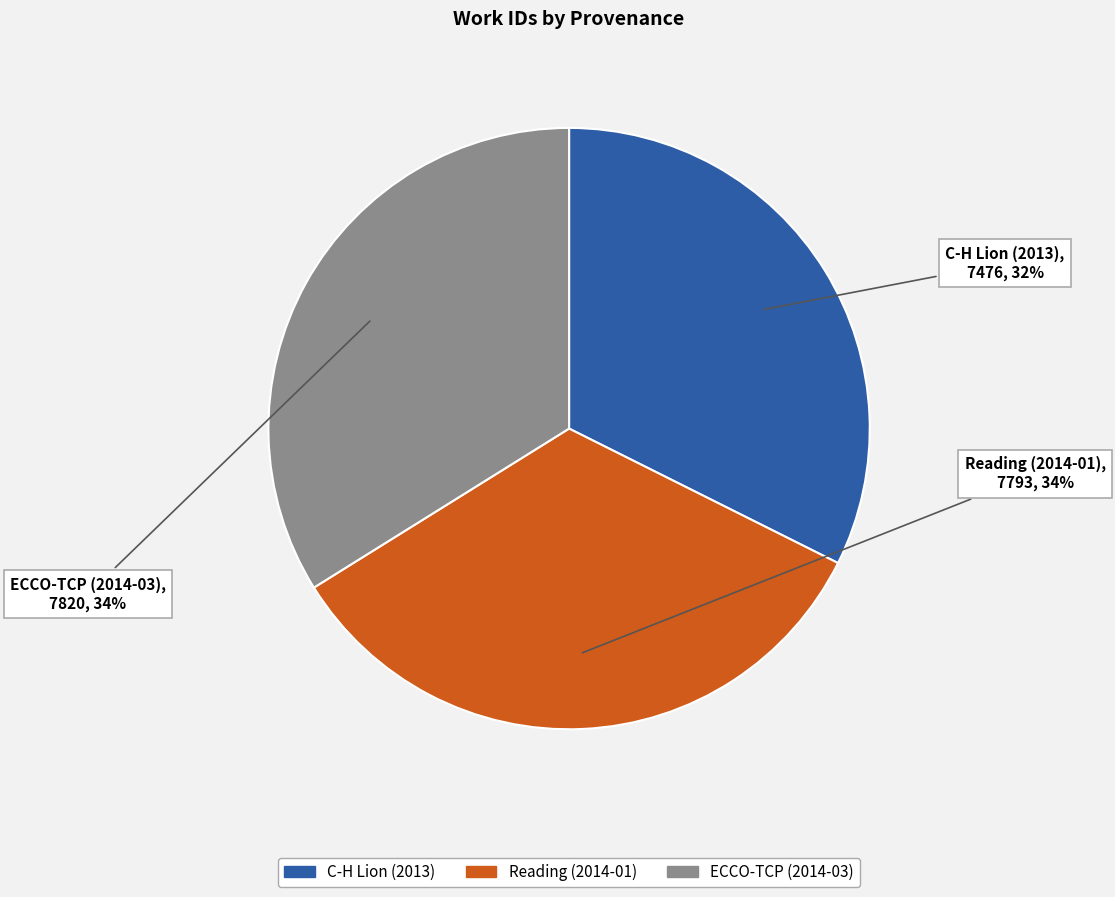

What is the smallest slice in the pie chart?

C-H Lion (2013)